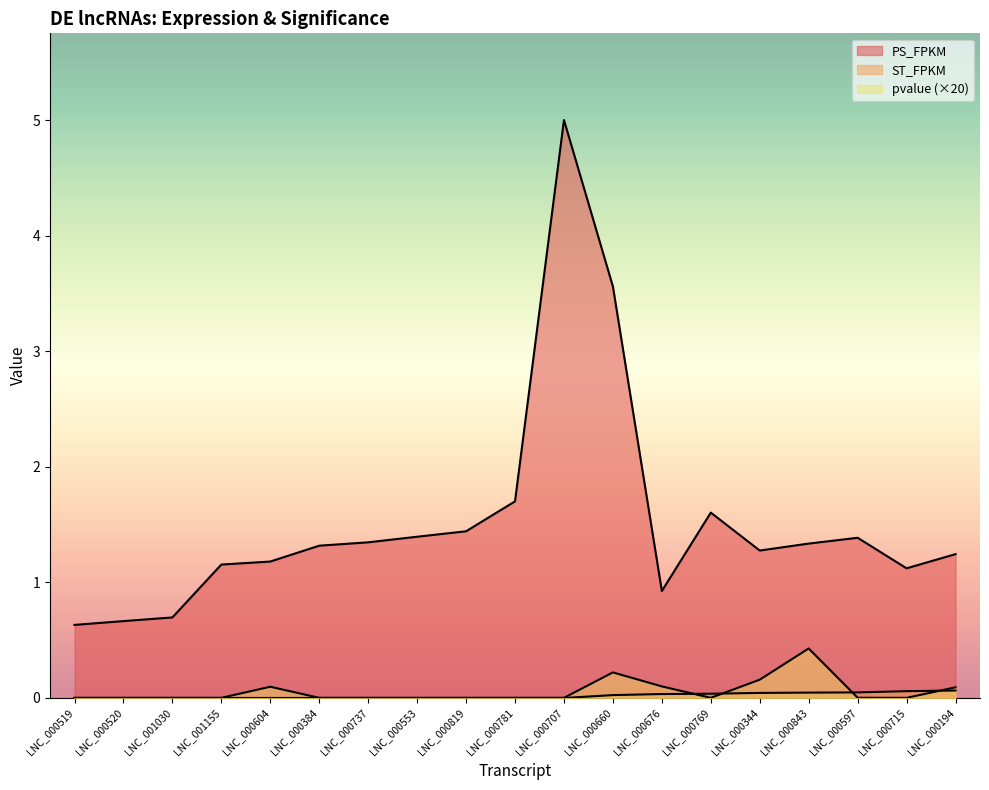

Is the value of ST_FPKM at LNC_000676 greater than the value of pvalue at LNC_001030?

Yes